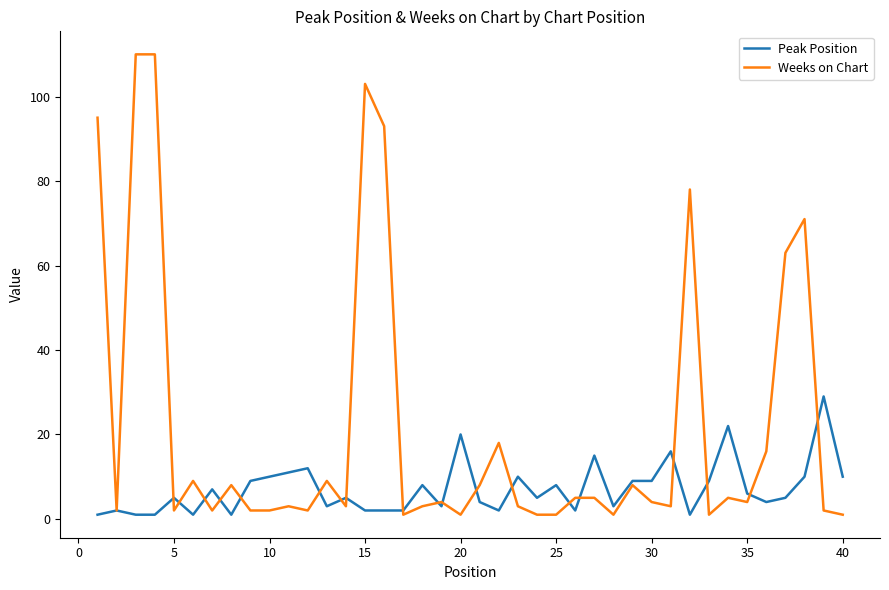

What is the highest value of the Peak Position series?

29